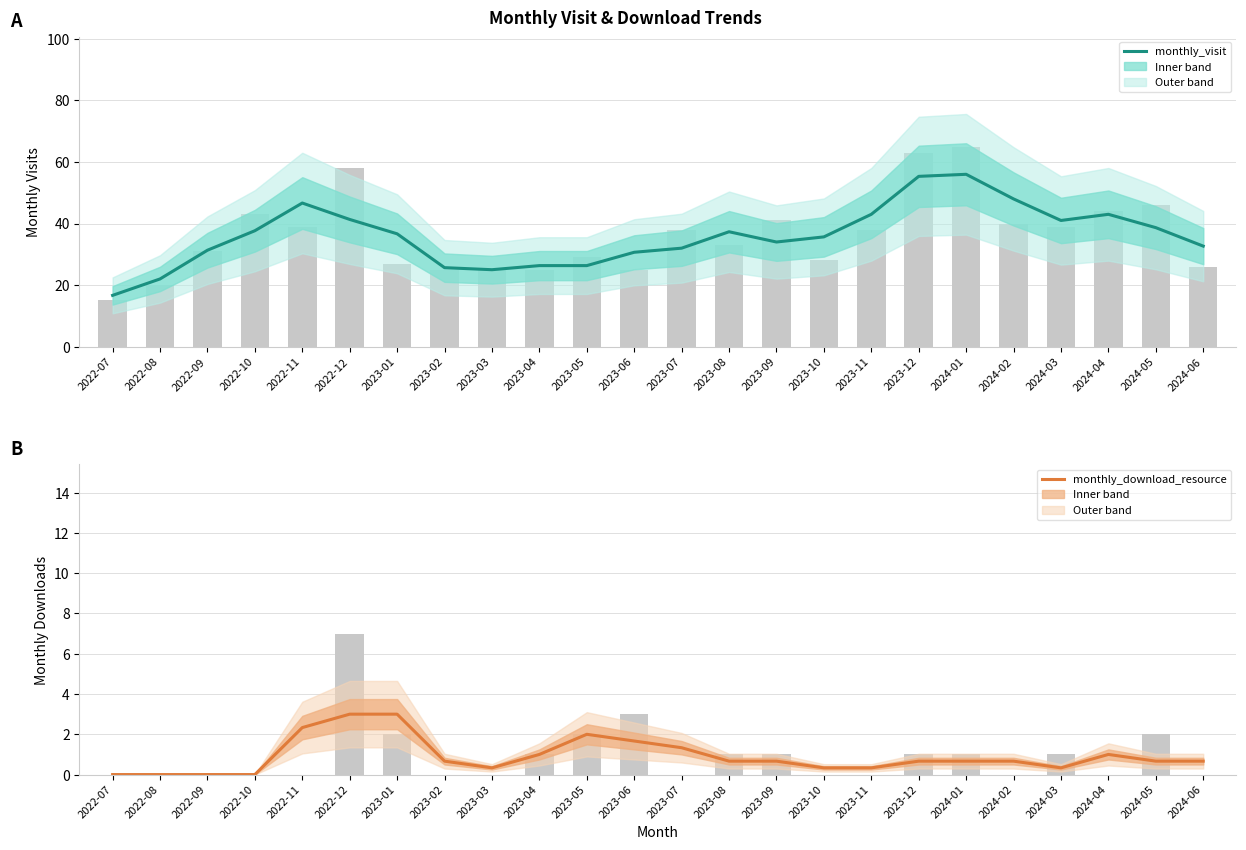

What is the average value of the monthly_download_resource series?

0.9